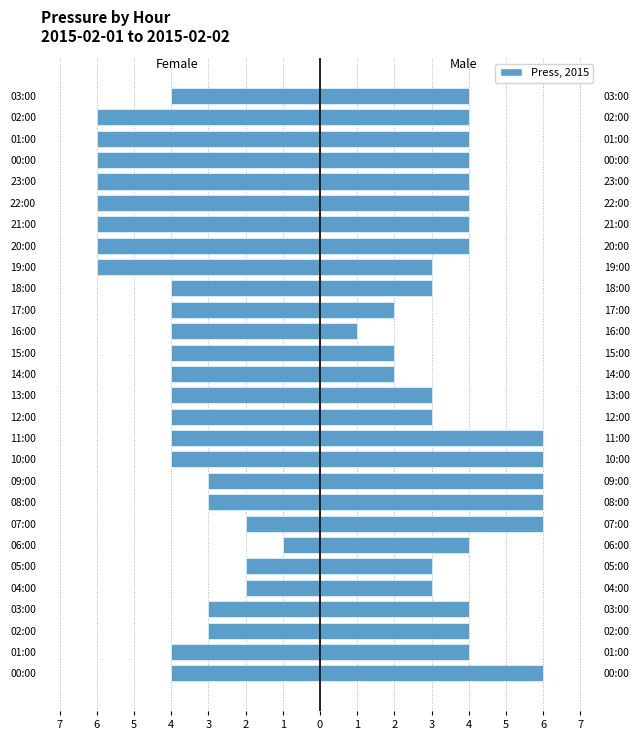

Rank the series at 03:00 from highest to lowest value.

Male, Female